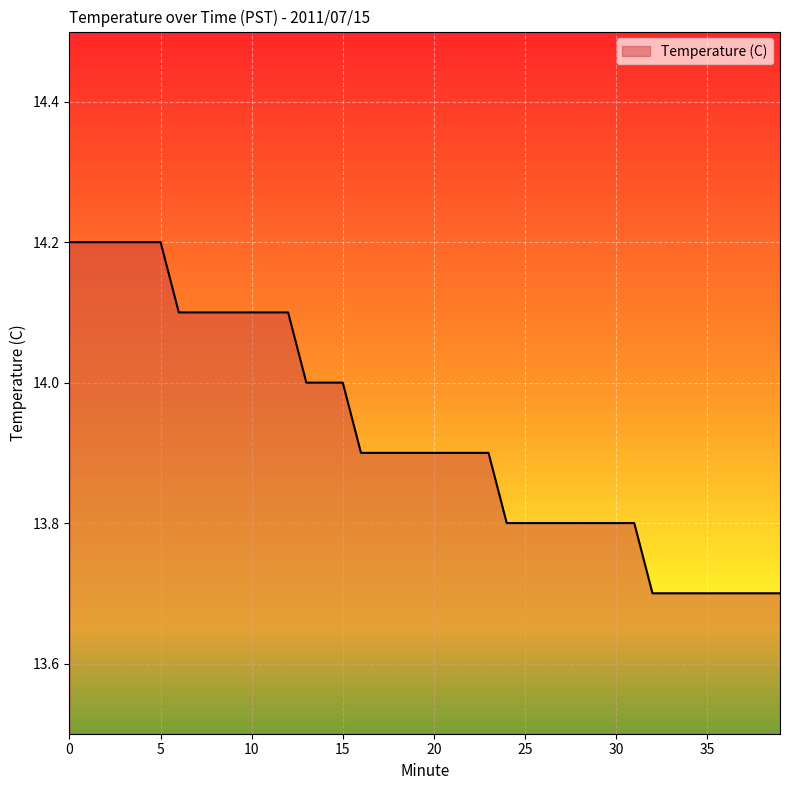

What is the maximum value shown in the chart?

14.2